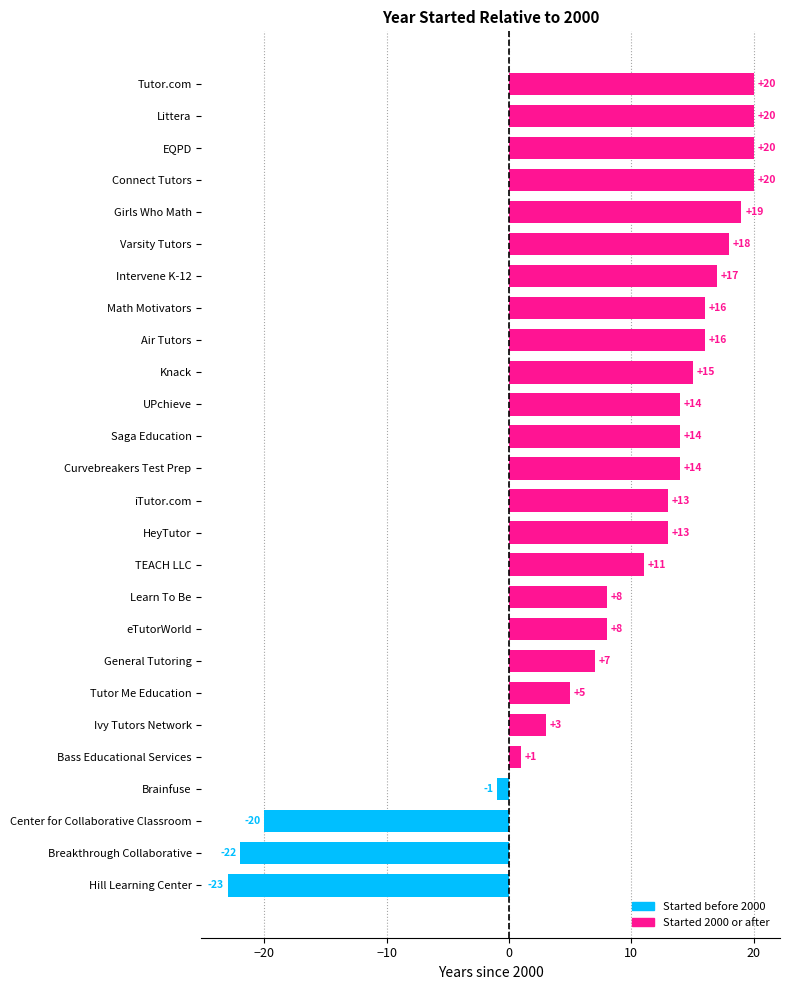

Reading bottom to top, extract all data points from this chart.

Hill Learning Center=-23	Breakthrough Collaborative=-22	Center for Collaborative Classroom=-20	Brainfuse=-1	Bass Educational Services=1	Ivy Tutors Network=3	Tutor Me Education=5	General Tutoring=7	eTutorWorld=8	Learn To Be=8	TEACH LLC=11	HeyTutor=13	iTutor.com=13	Curvebreakers Test Prep=14	Saga Education=14	UPchieve=14	Knack=15	Air Tutors=16	Math Motivators=16	Intervene K-12=17	Varsity Tutors=18	Girls Who Math=19	Connect Tutors=20	EQPD=20	Littera=20	Tutor.com=20